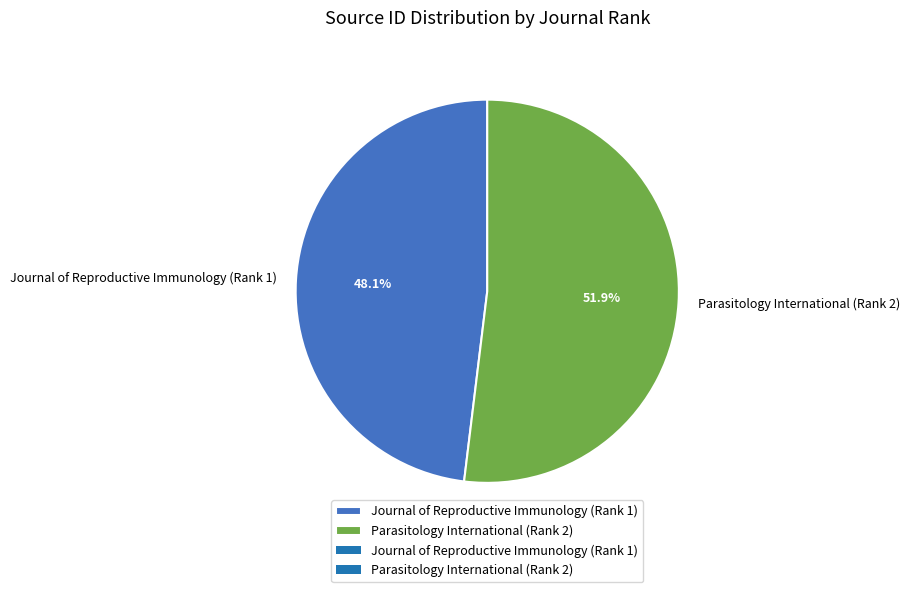

Does Journal of Reproductive Immunology (Rank 1) account for over 50% of the chart?

No